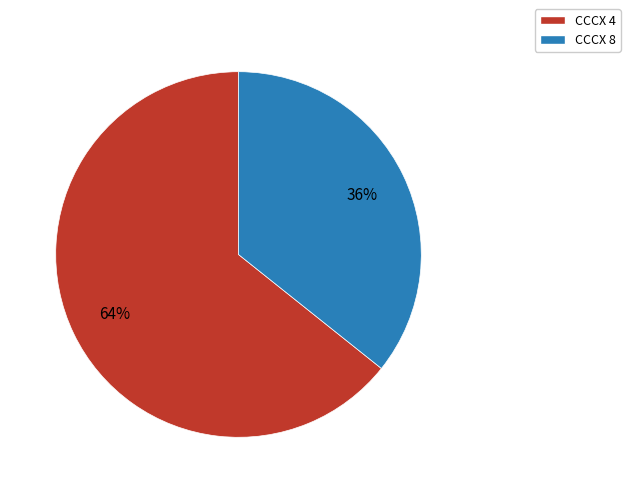

Which slice represents more than half of the pie?

CCCX 4